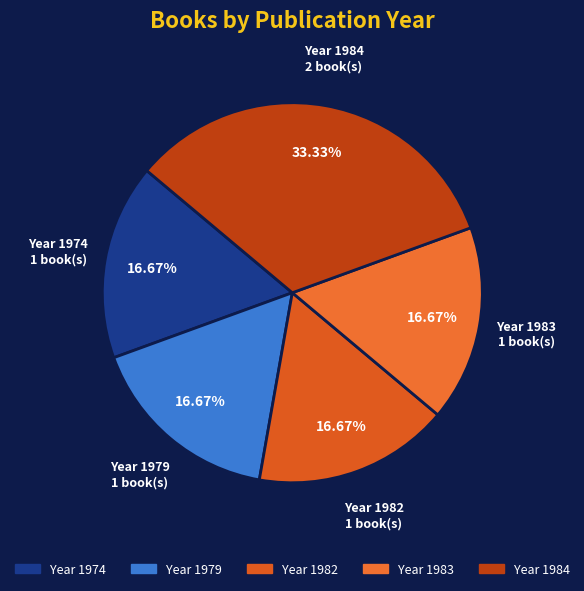

To the nearest percent, what is the average slice percentage?

20%